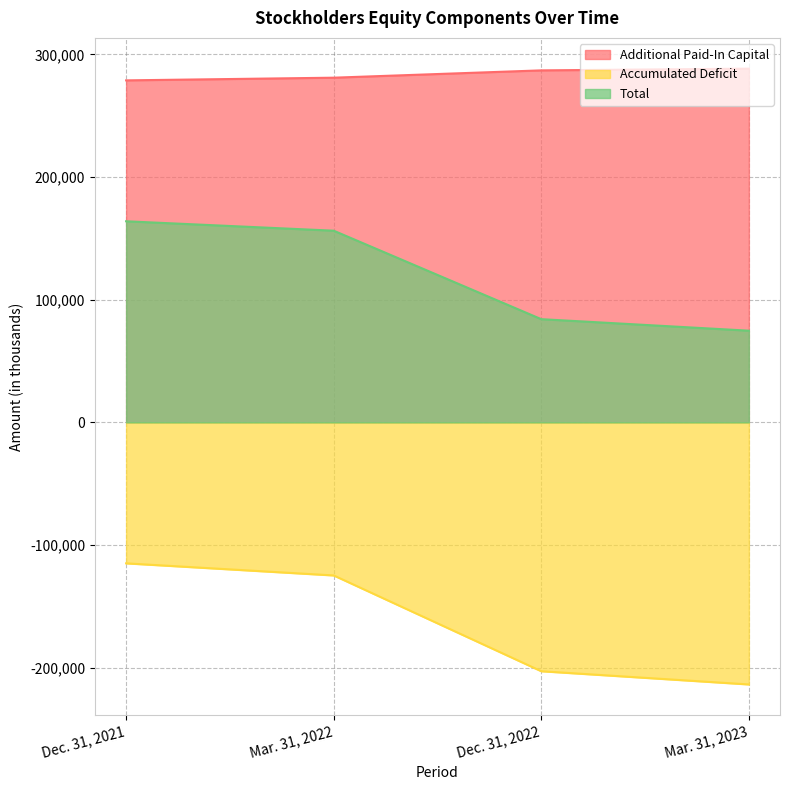

List the series in order of their overall mean, highest first.

Additional Paid-In Capital, Total, Accumulated Deficit